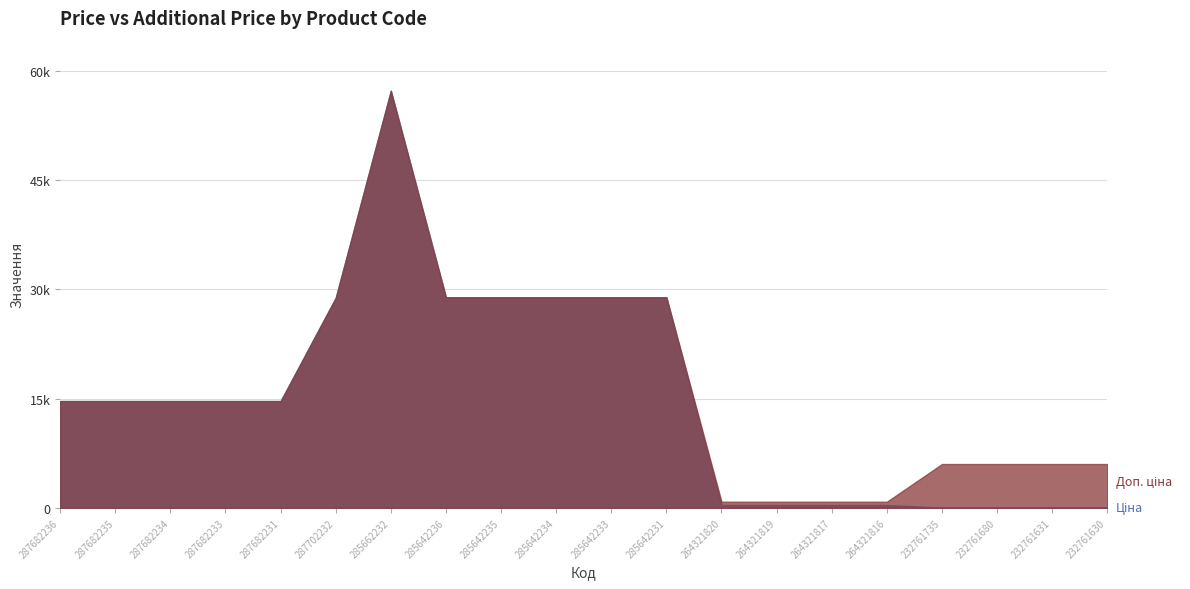

Which series has the widest spread of values?

Ціна